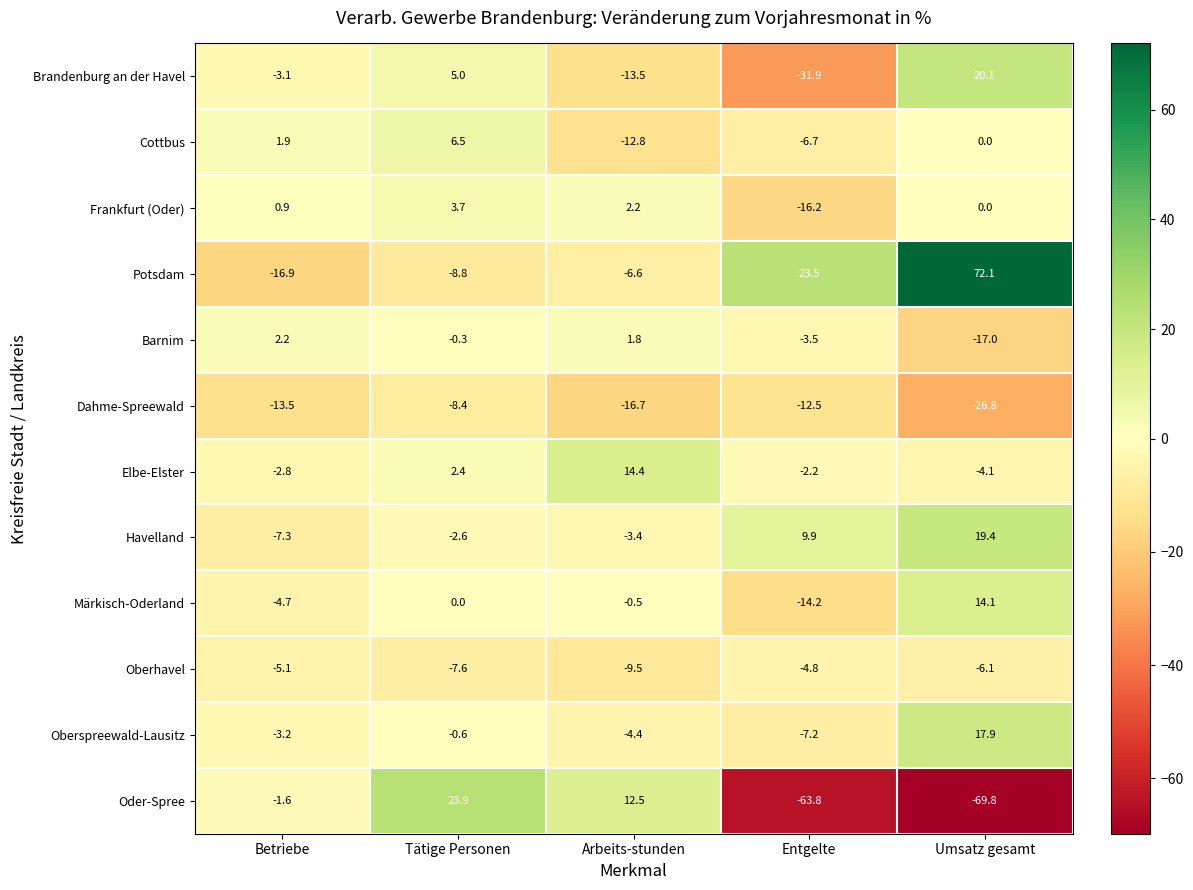

Count the number of categories in the chart.

5